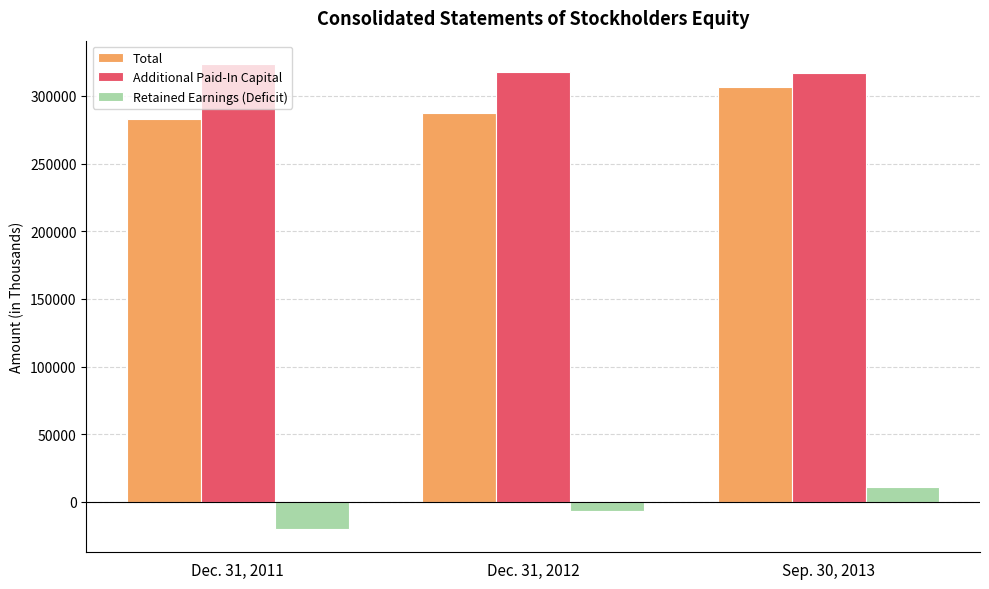

At which category does the chart reach its minimum across all series?

Dec. 31, 2011